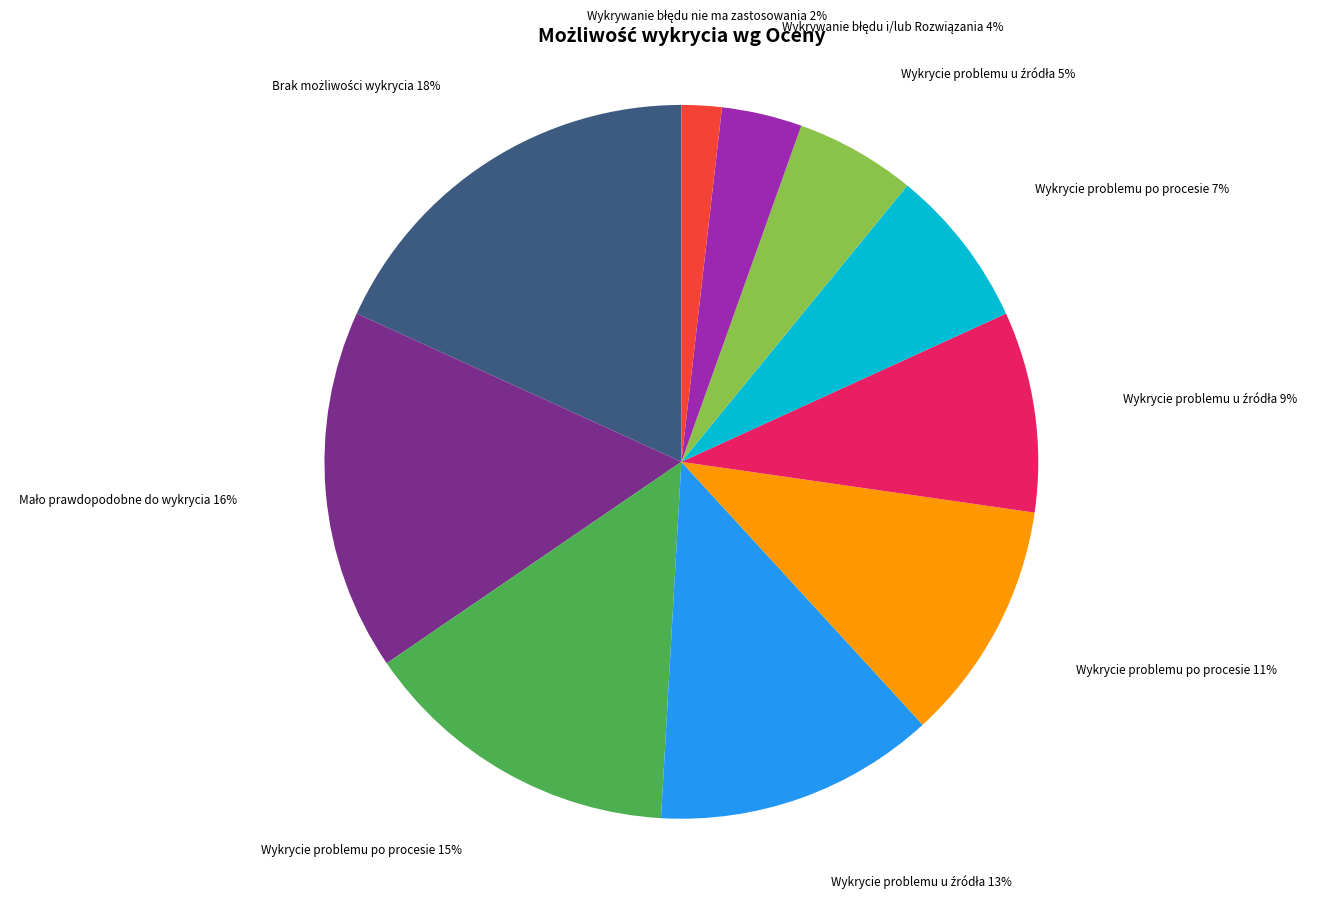

To the nearest percent, what is the average slice percentage?

10%